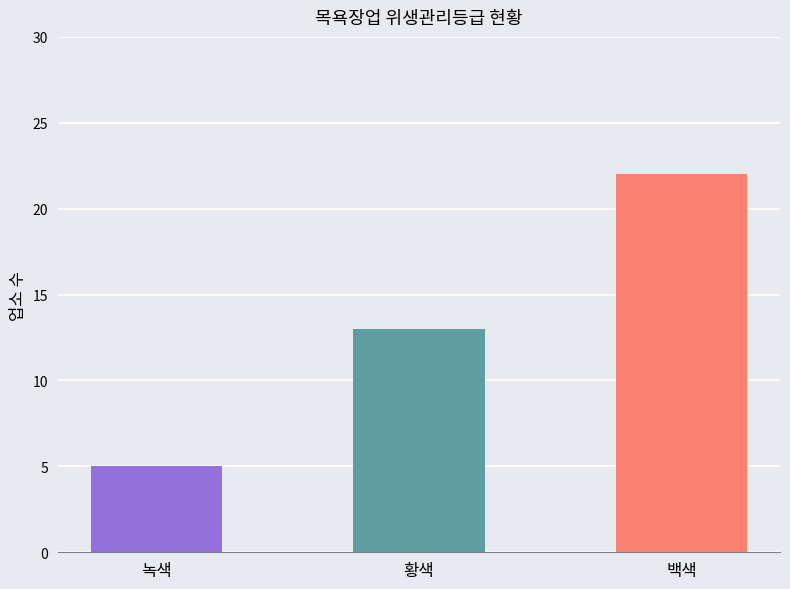

What is the difference between the second highest and minimum values?

8